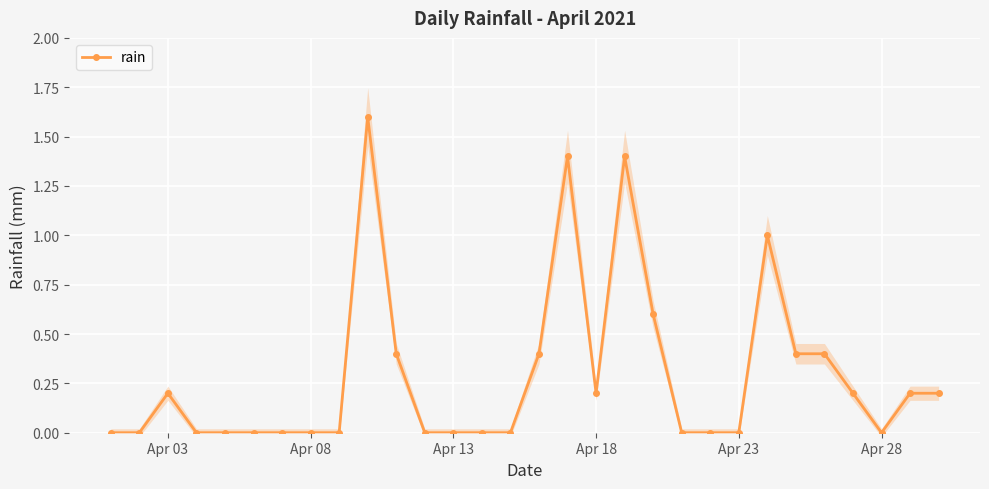

How many interior local valleys (lower than both neighbors) does the data have?

2